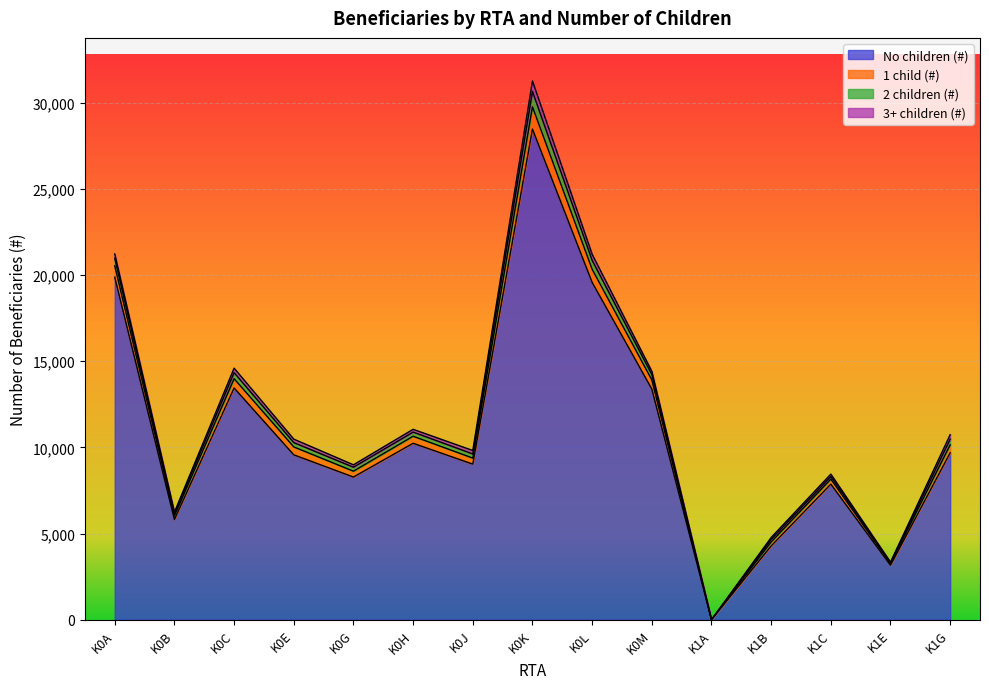

What is the highest value of the No children (#) series?

28480